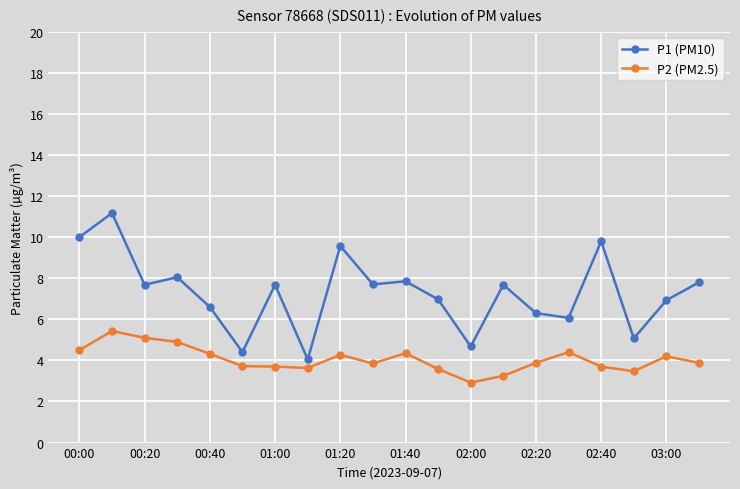

What are all the series names shown in the legend?

P1 (PM10), P2 (PM2.5)